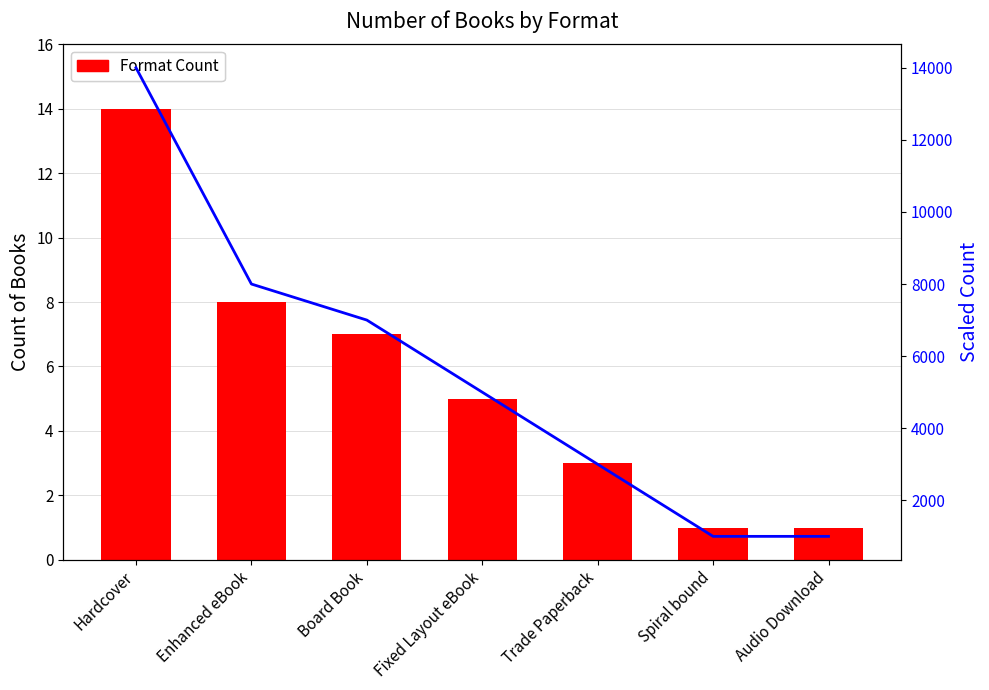

True or false: Scaled Trend has a value of 1000 at Audio Download.

True